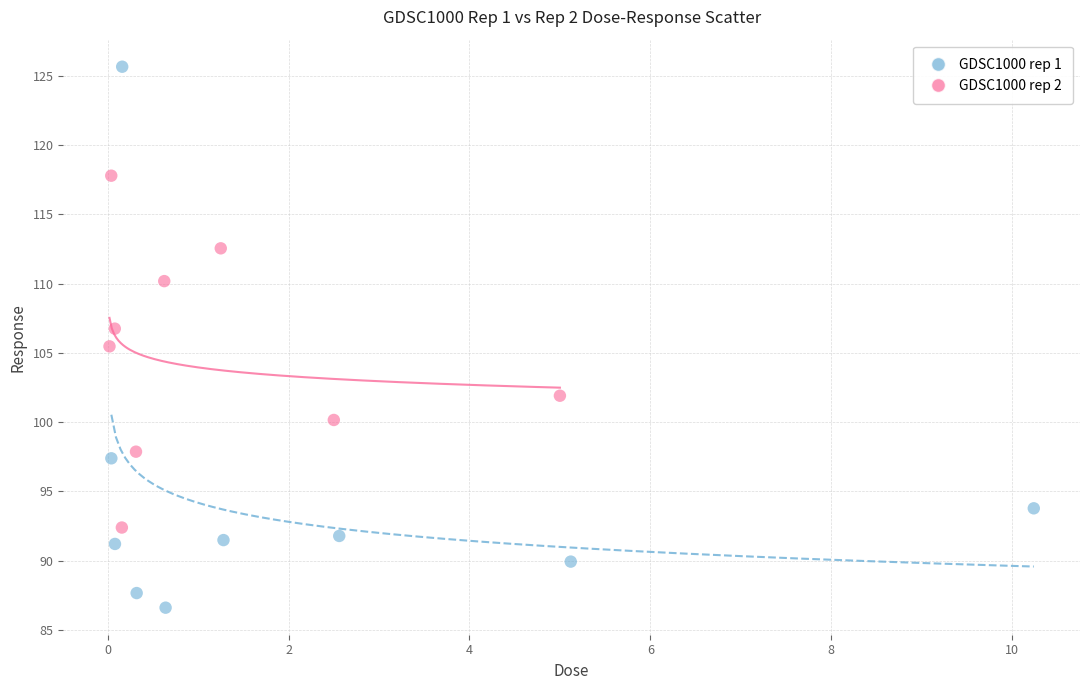

What are all the series names shown in the legend?

GDSC1000 rep 1, GDSC1000 rep 2